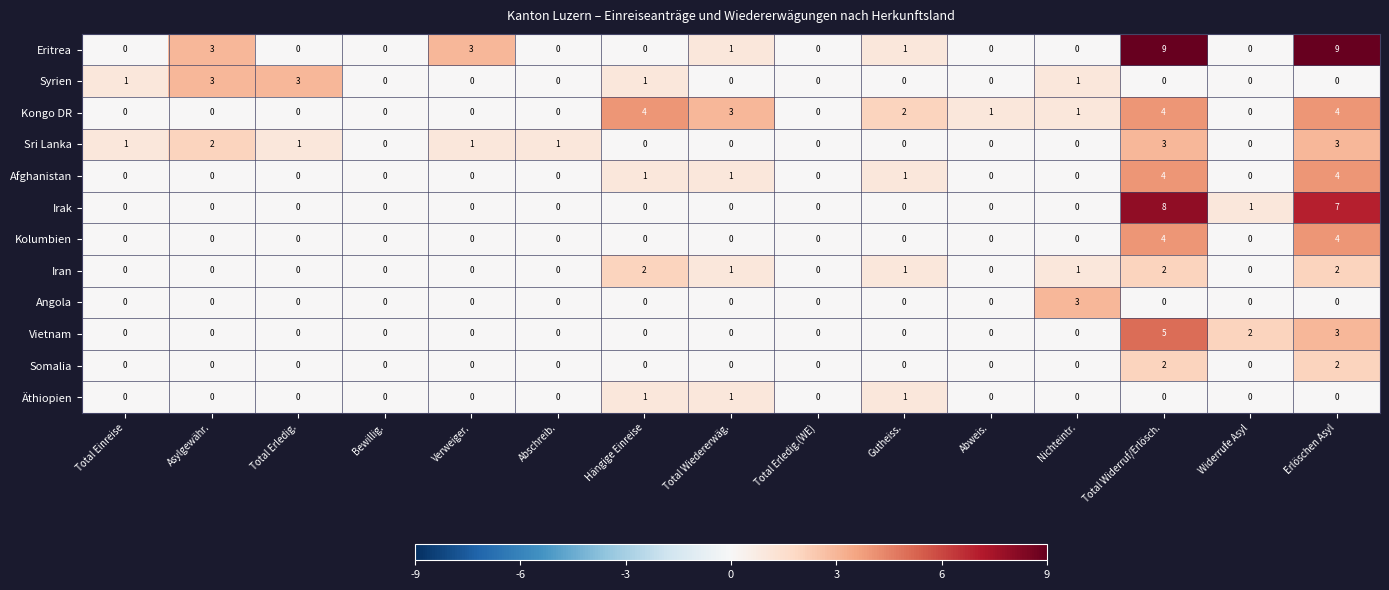

Read the Syrien value at Total Erledig..

3